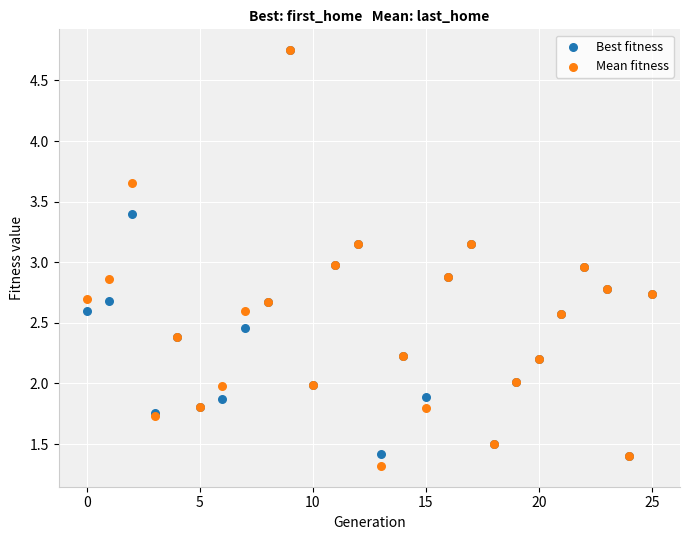

What are all the series names shown in the legend?

Best fitness, Mean fitness